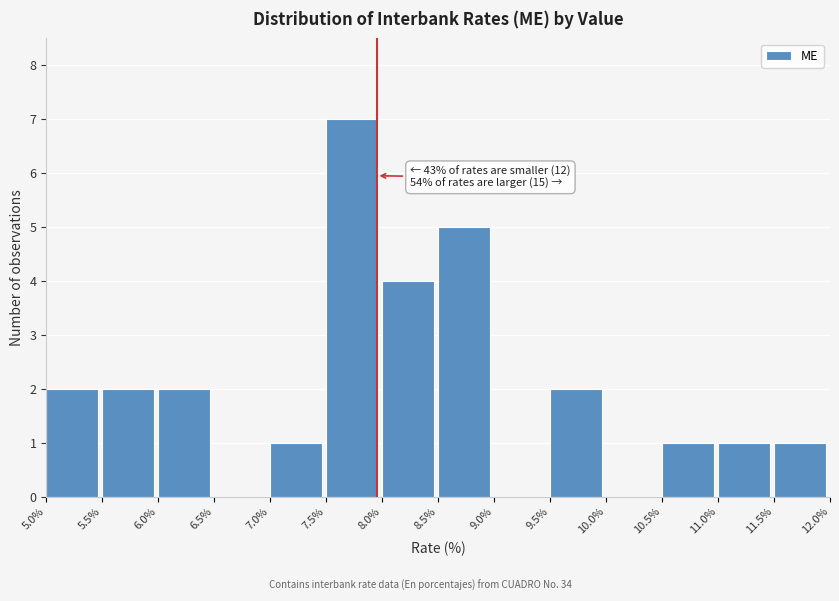

Over which range of the x-axis is the bar tallest?

7.5% to 8.0%